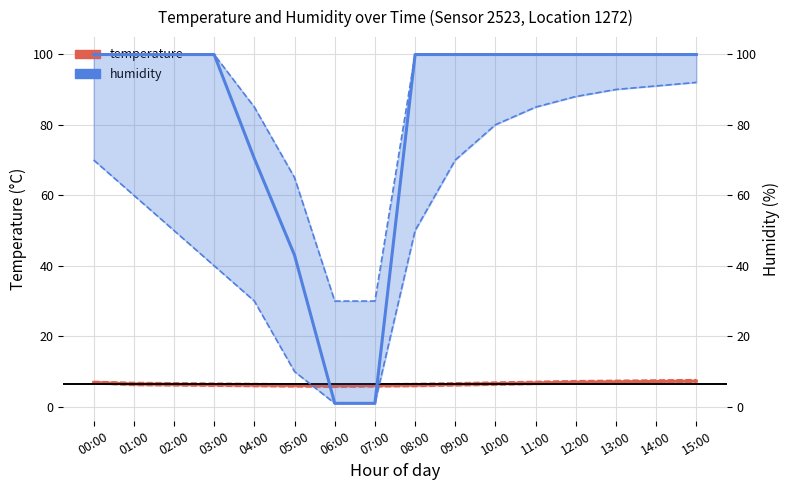

Where is temperature nearest to the value 6?

06:00